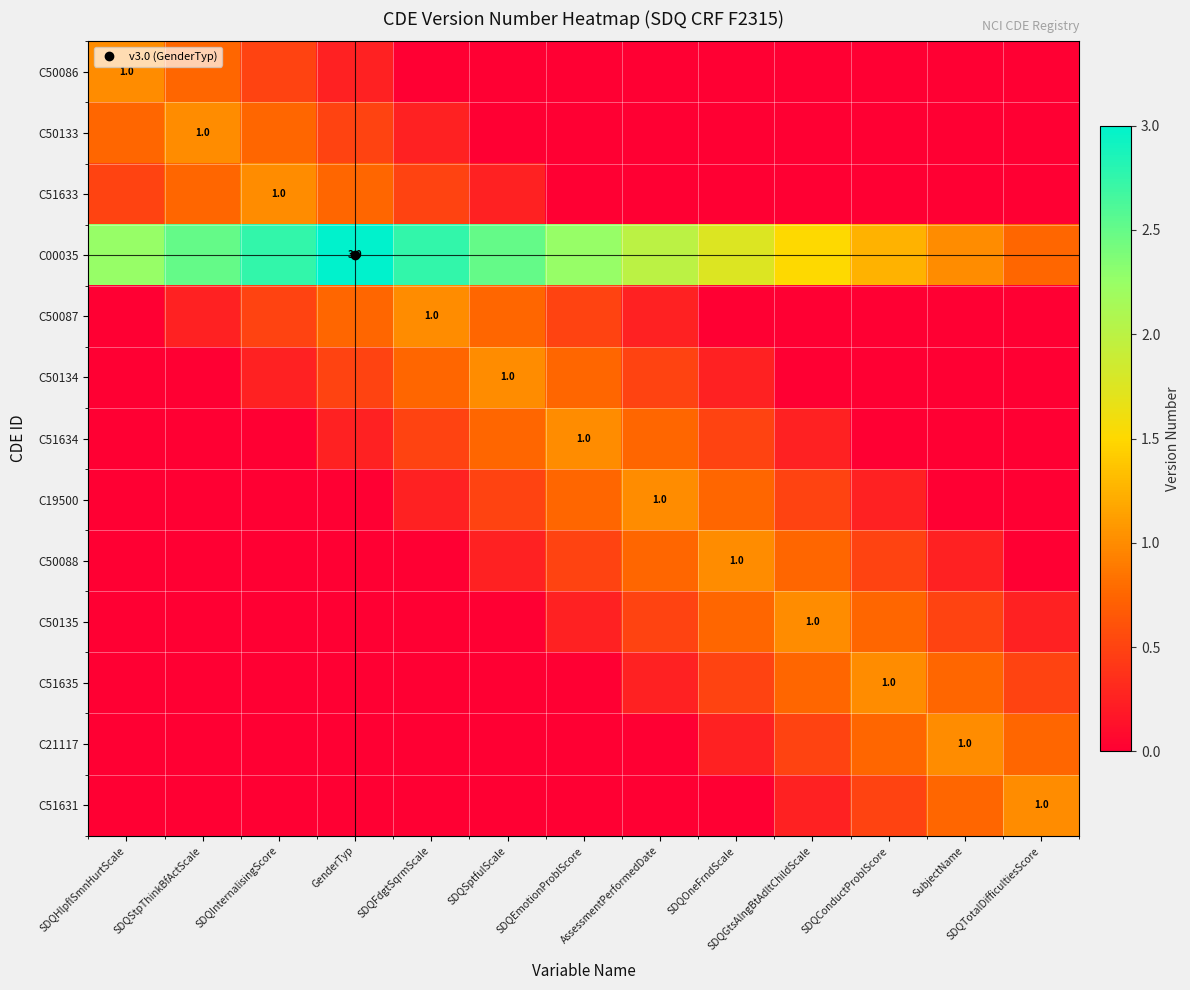

Which series has the largest total across all categories?

C00035